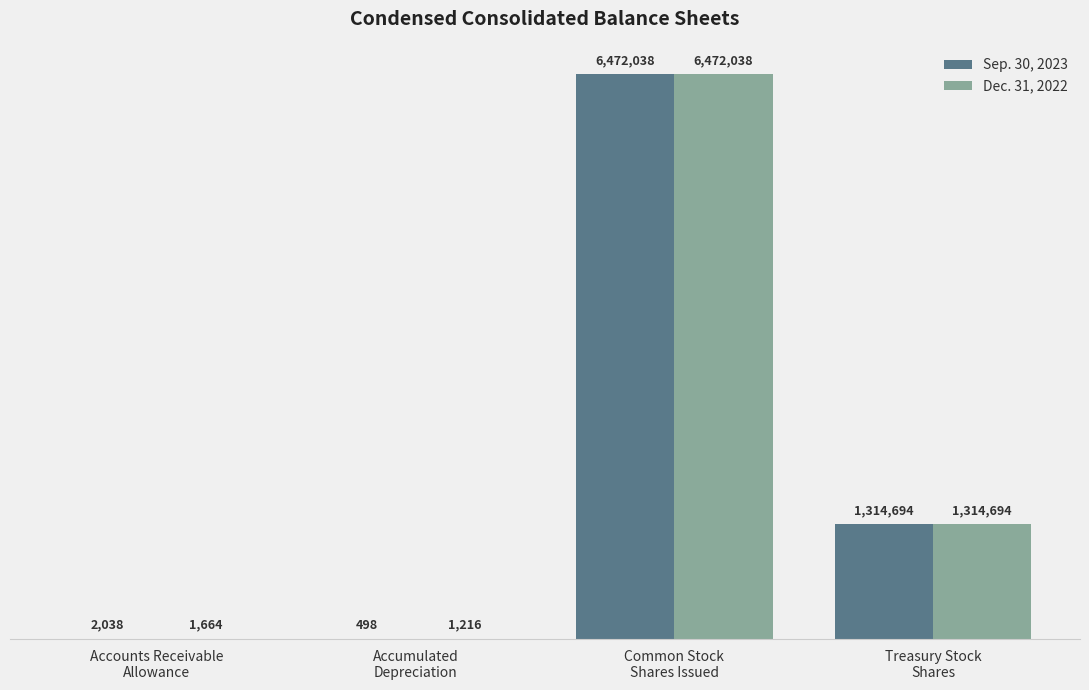

Which series has the widest spread of values?

Sep. 30, 2023